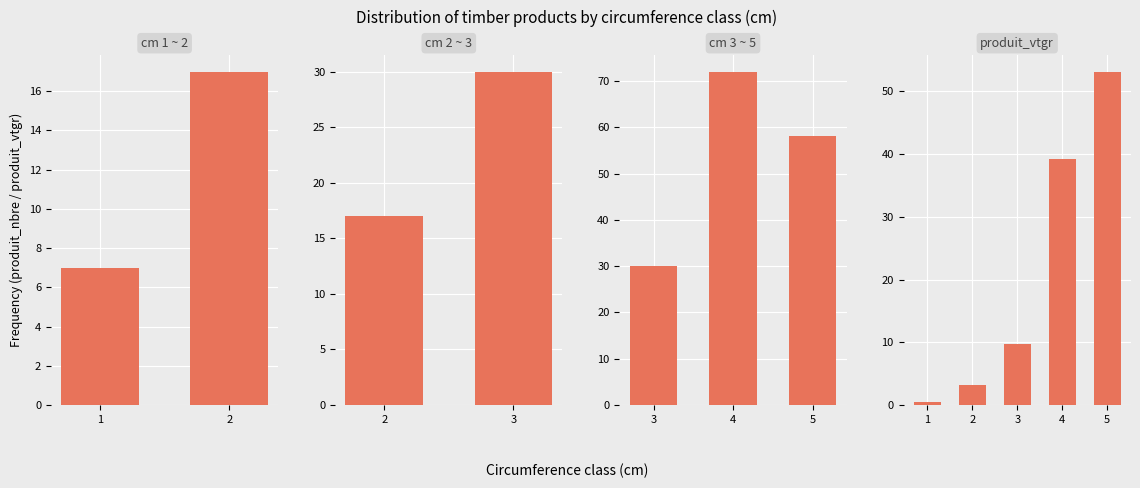

Does the chart contain any negative values?

No